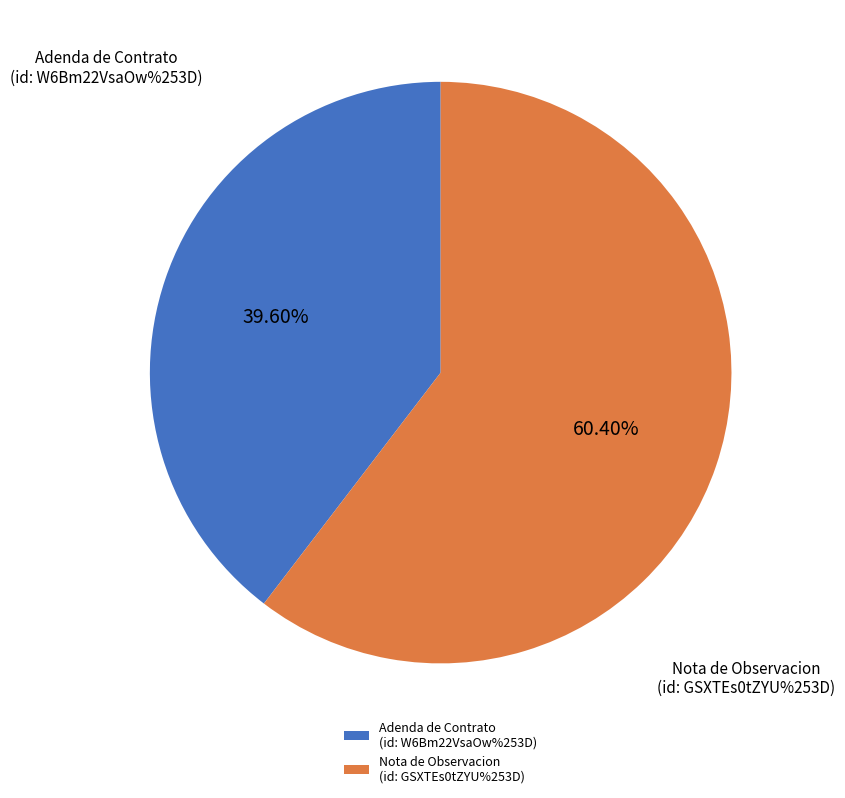

Which slice represents more than half of the pie?

Nota de Observacion (id: GSXTEs0tZYU%253D)